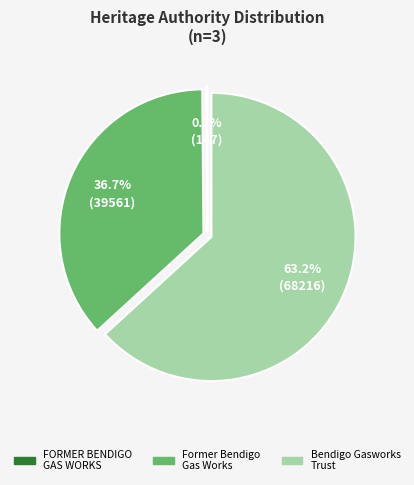

What portion of the pie excludes Bendigo Gasworks Trust?

36.8%